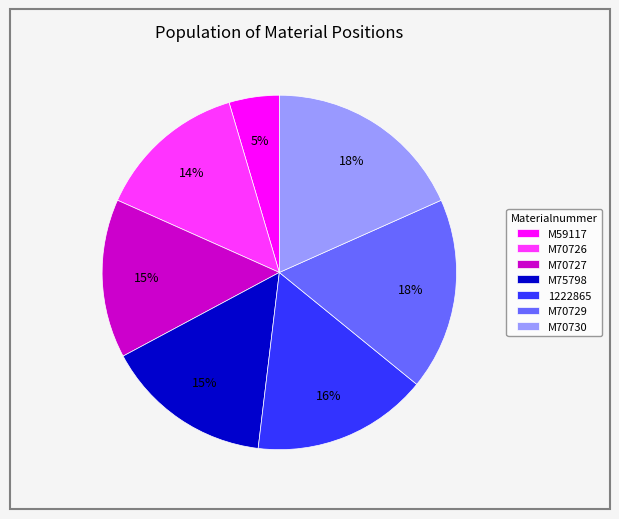

Which category has the smallest portion of the pie?

M59117